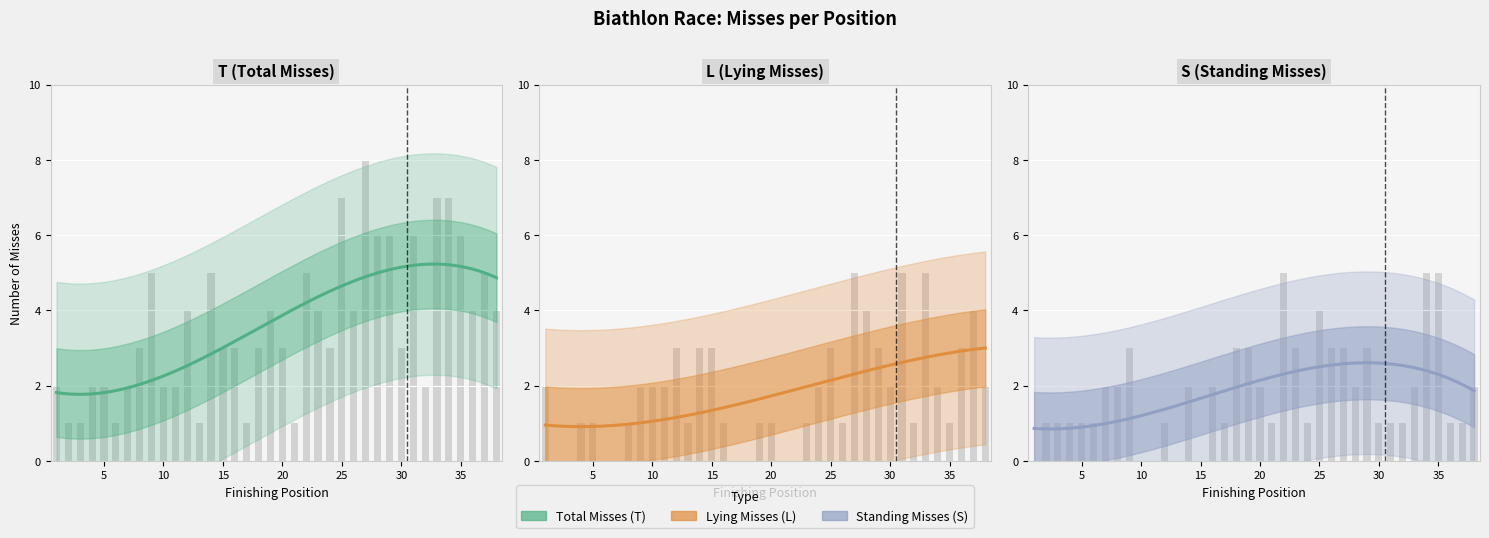

How many data points in S (Standing Misses) are less than 2?

19